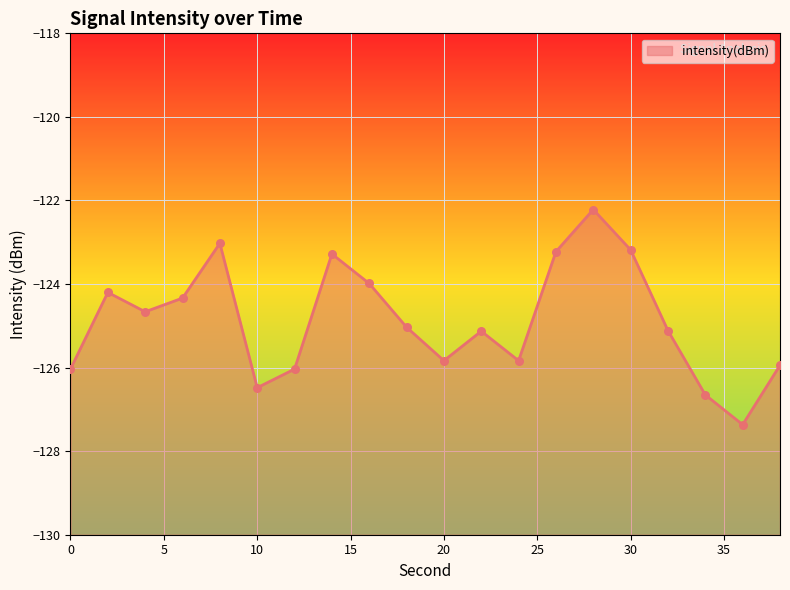

Which has a higher value, 22 or 32?

32